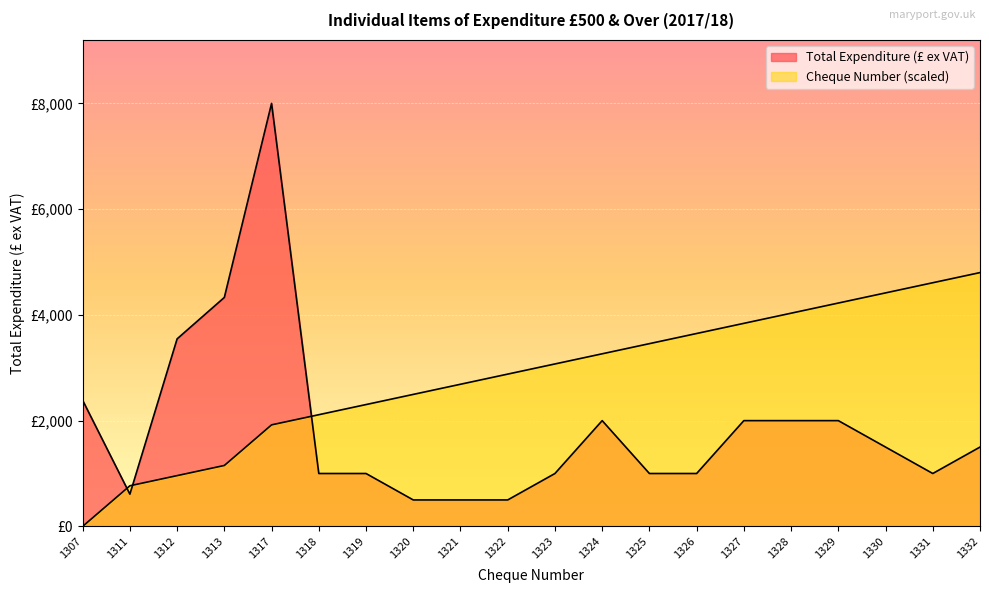

Which has a higher value, 1317 or 1321?

1317